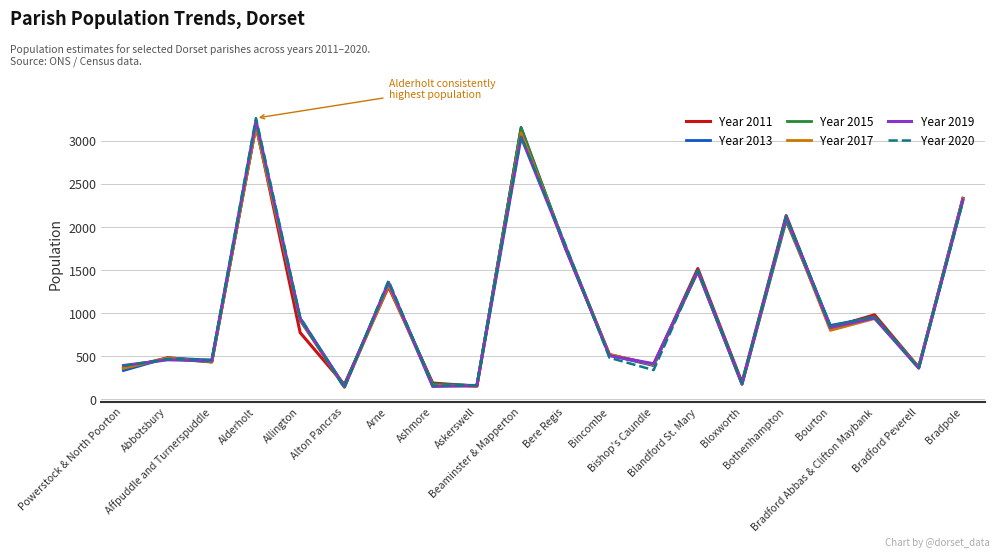

The Year 2017 series shows 154 at Askerswell. True or false?

True